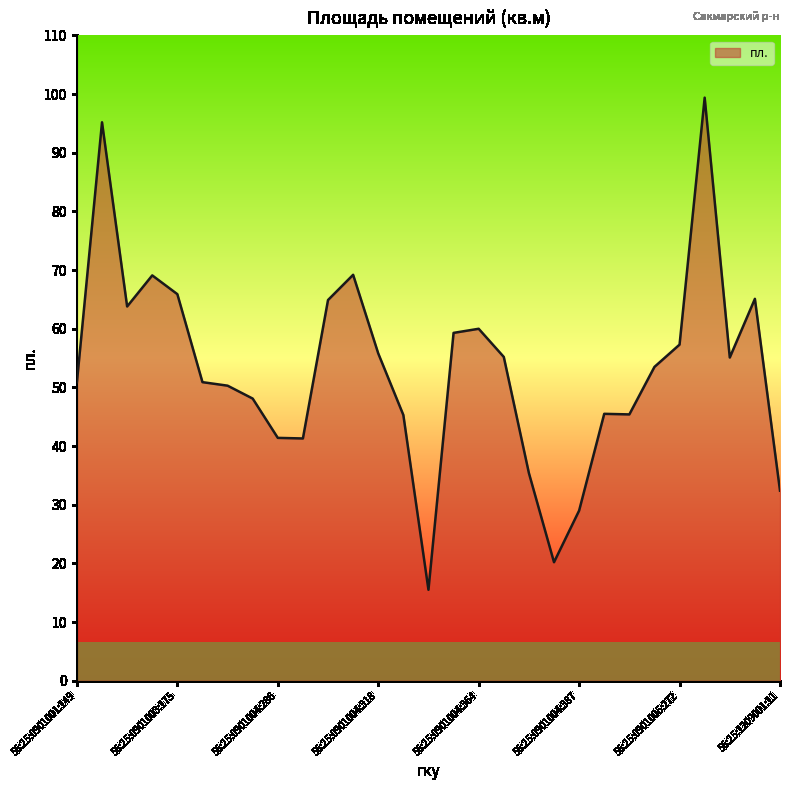

What is the minimum value shown in the chart?

15.5